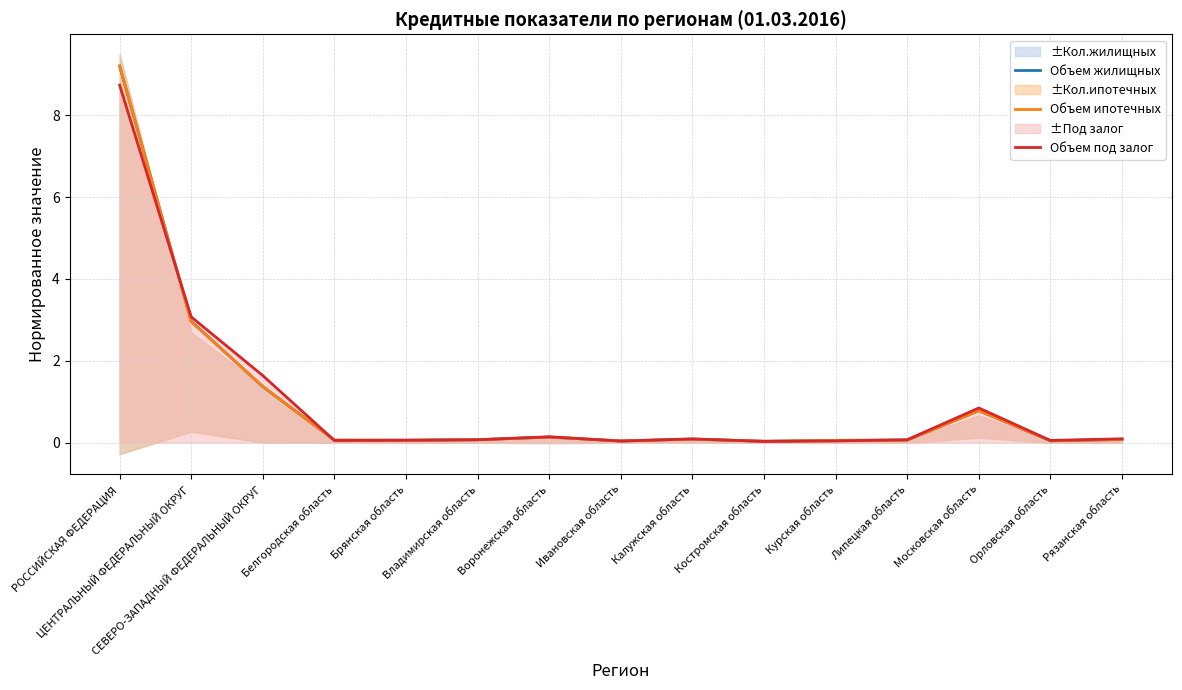

The Объем жилищных series shows 0.0 at Костромская область. True or false?

True